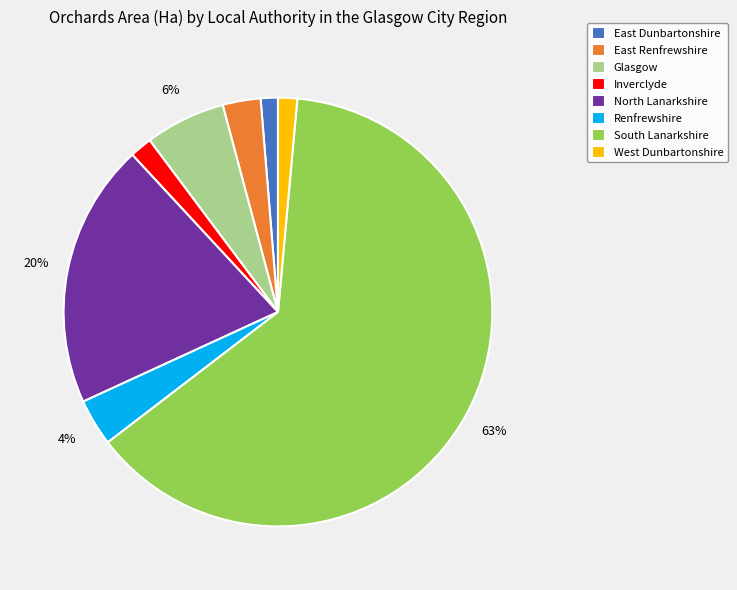

Does South Lanarkshire account for over 50% of the chart?

Yes